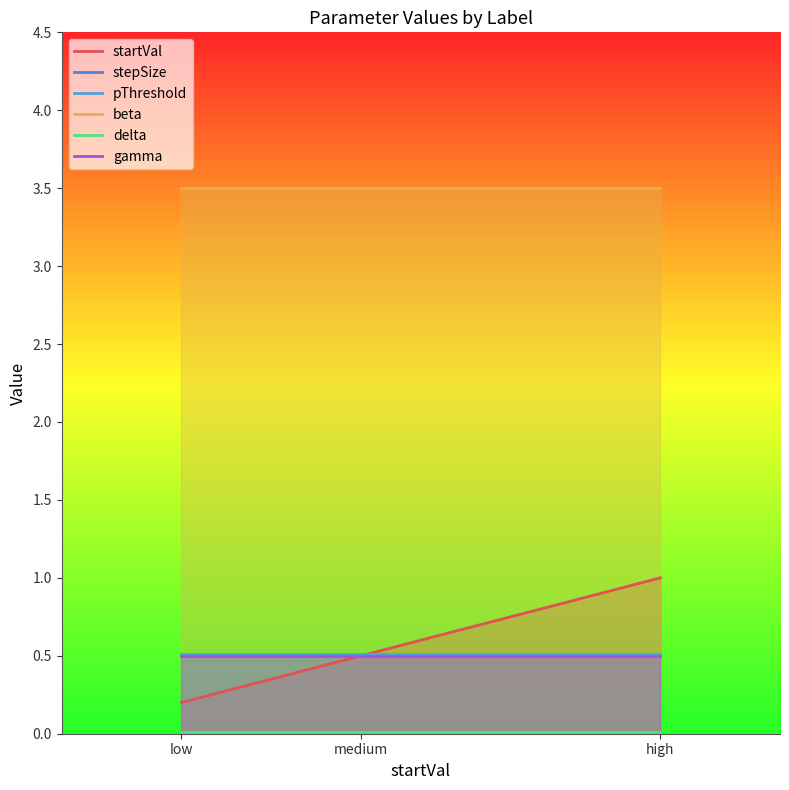

What is the spread (max minus min) of values at high?

3.5